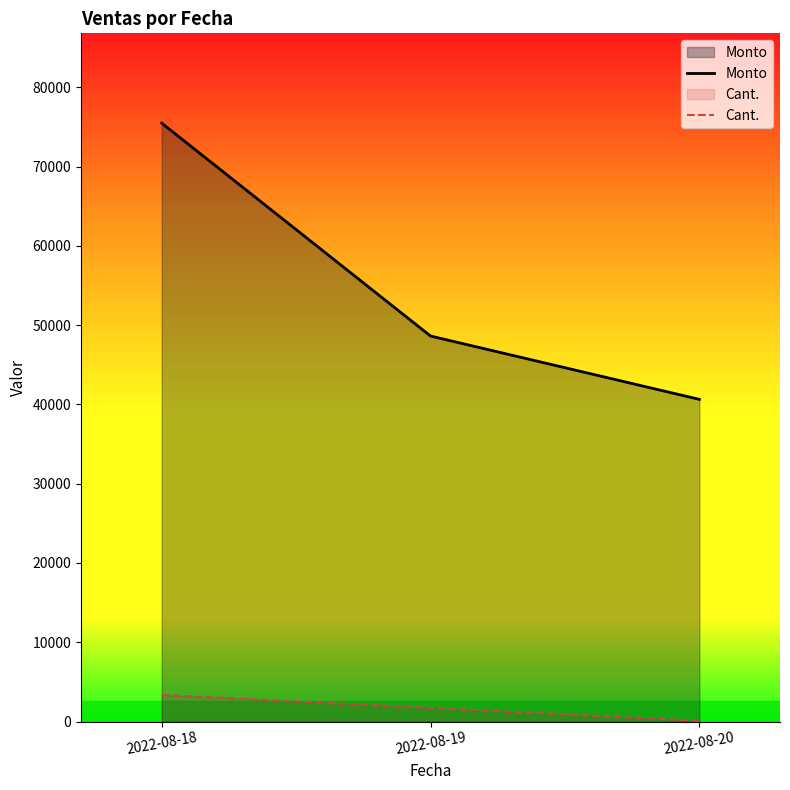

Which category has the highest value in the Monto series?

2022-08-18